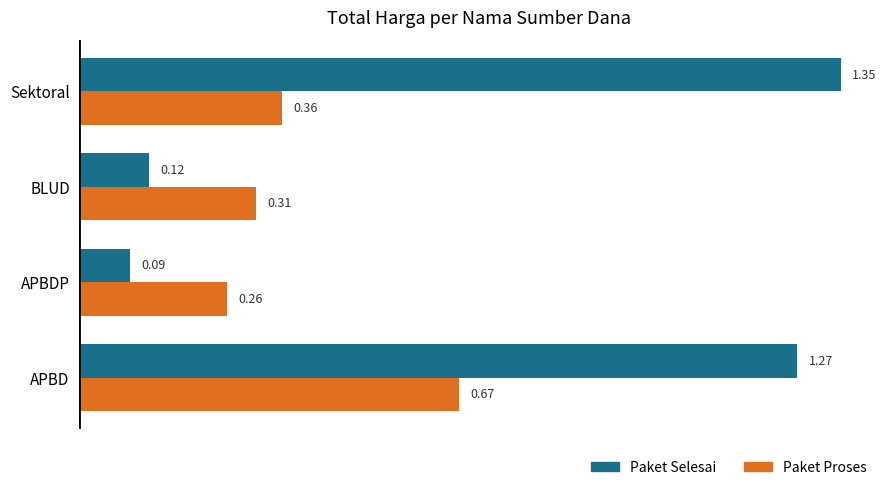

Which series changed the most between BLUD and Sektoral?

Paket Selesai